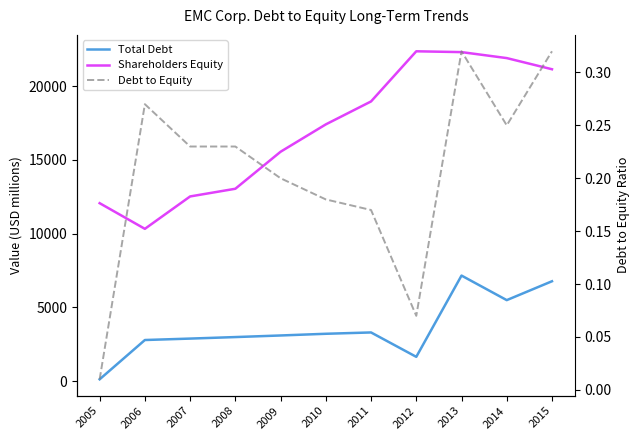

Count the number of categories in the chart.

11